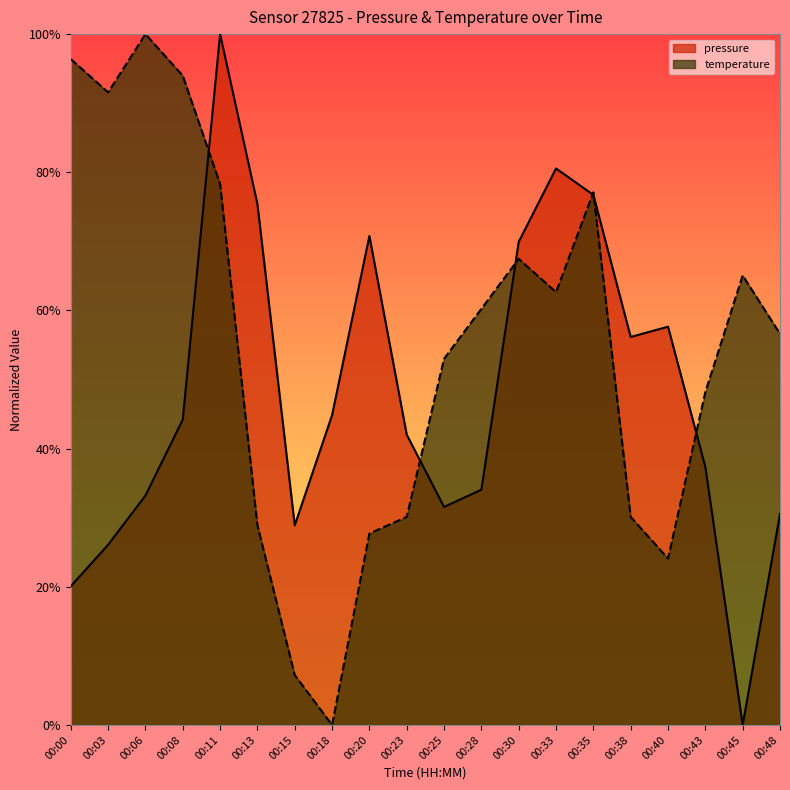

The pressure series shows 0.7 at 00:20. True or false?

True